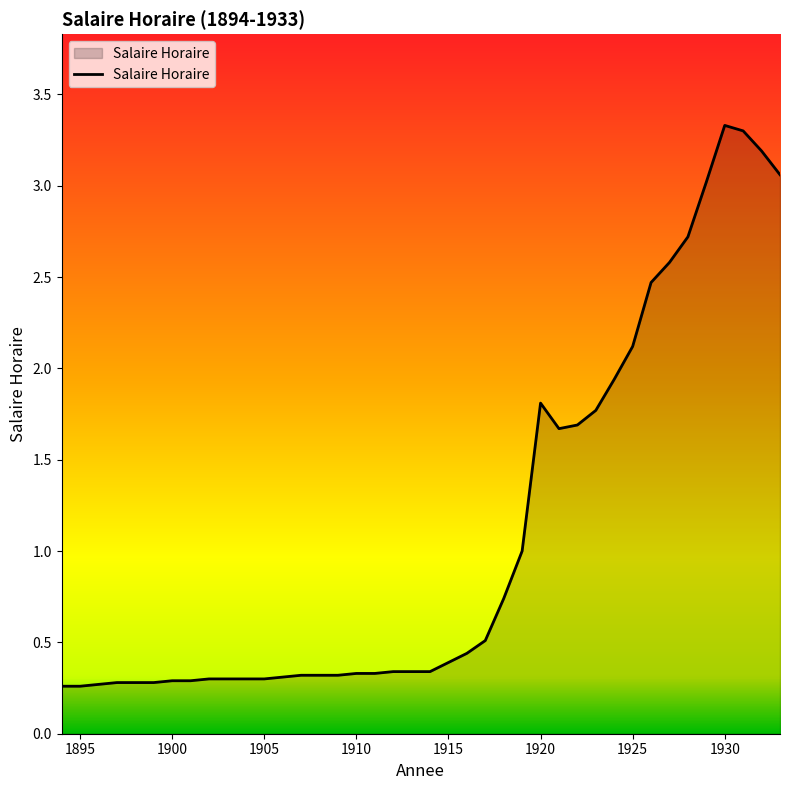

What is the greatest value displayed?

3.3